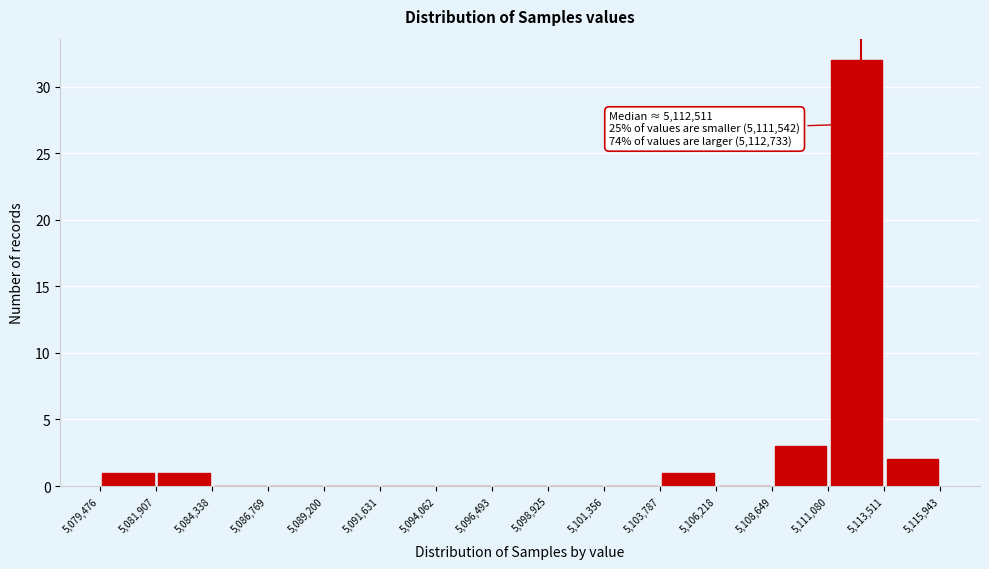

Over which range of the x-axis is the bar tallest?

5,111,080 to 5,113,511